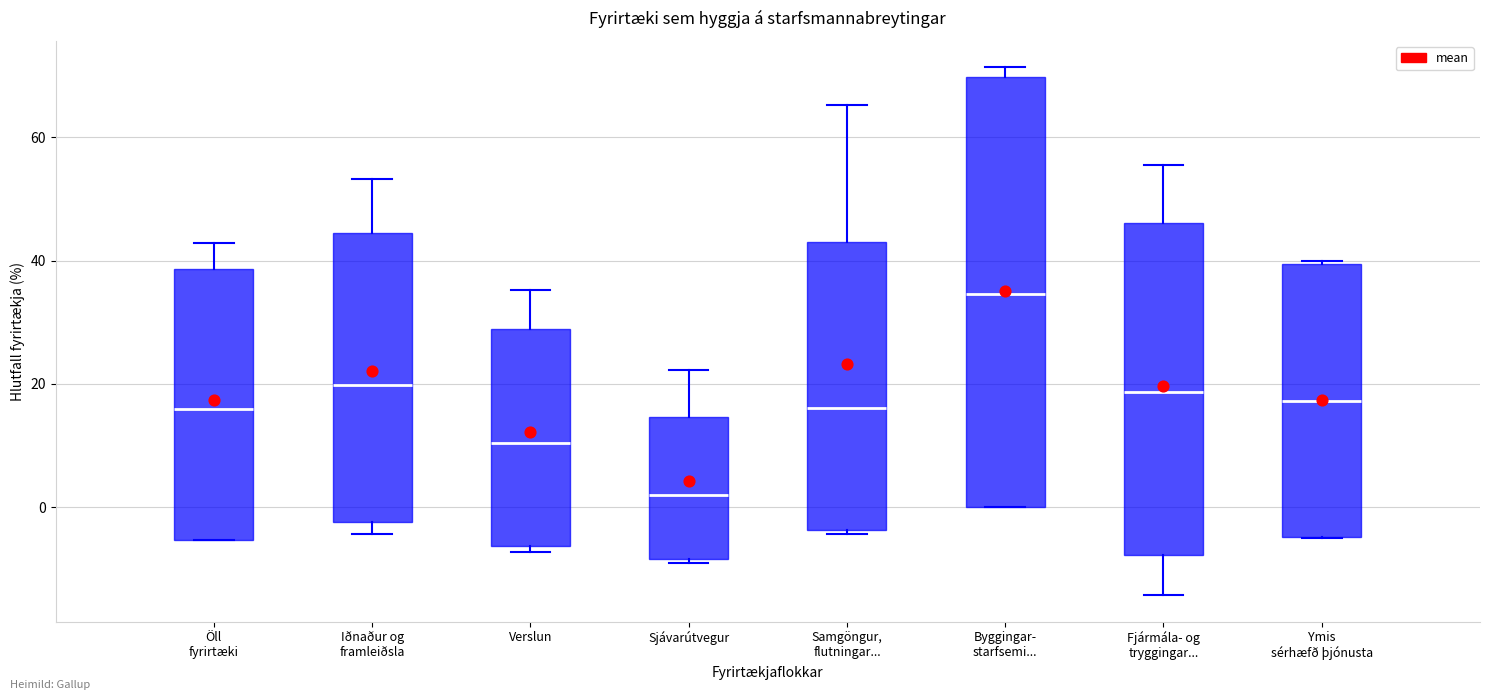

Where is the upper edge of the box for Fjármála- og tryggingar... on the y-axis? The values are not printed on the chart, so give them approximately, as read against the axis.

46